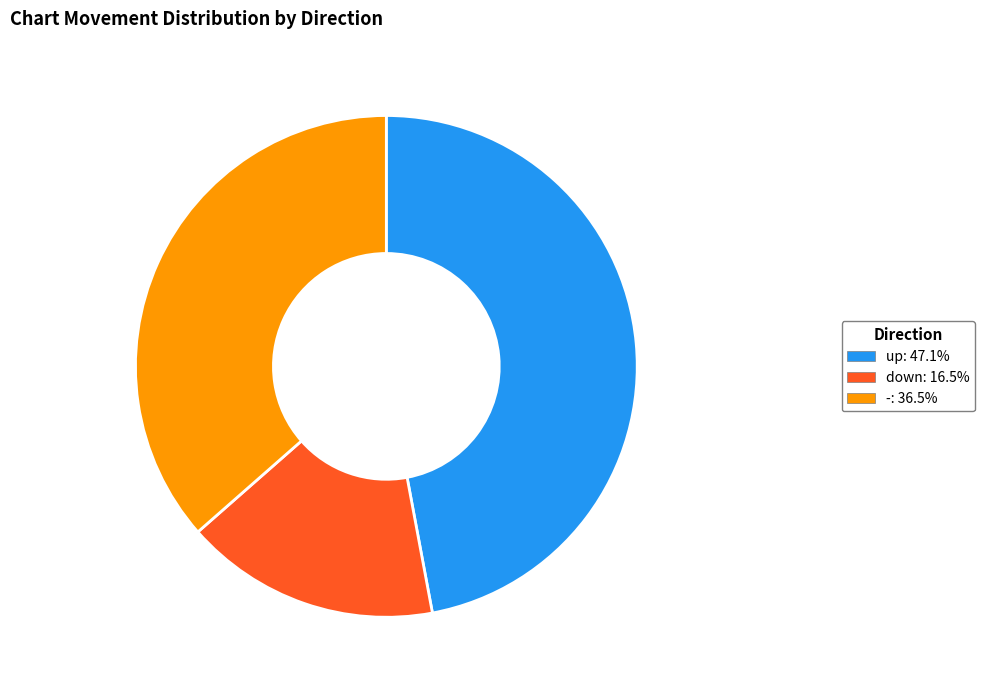

Does down represent more than half of the total?

No